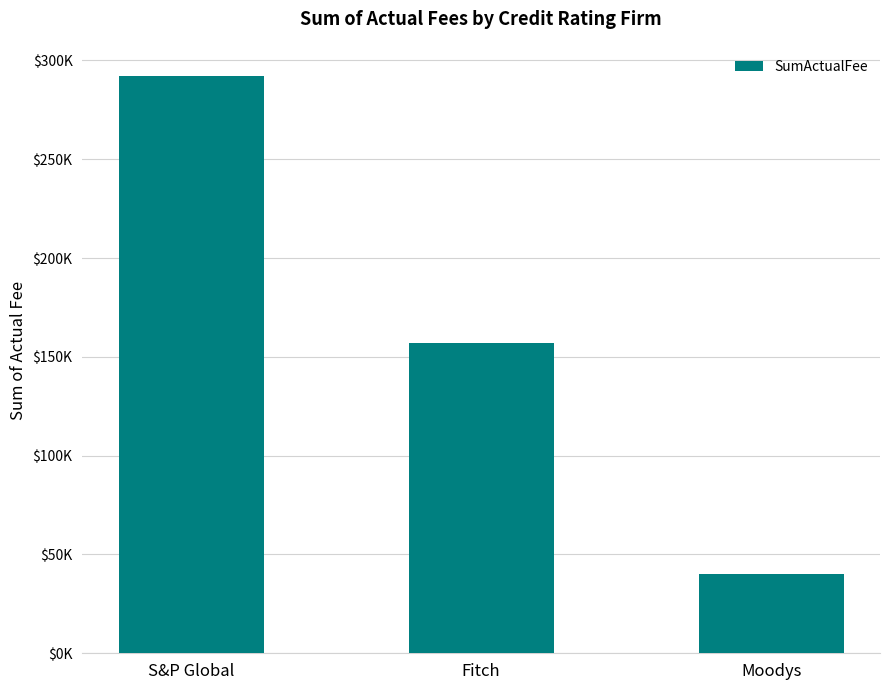

What is the difference between the second highest and minimum values?

116725